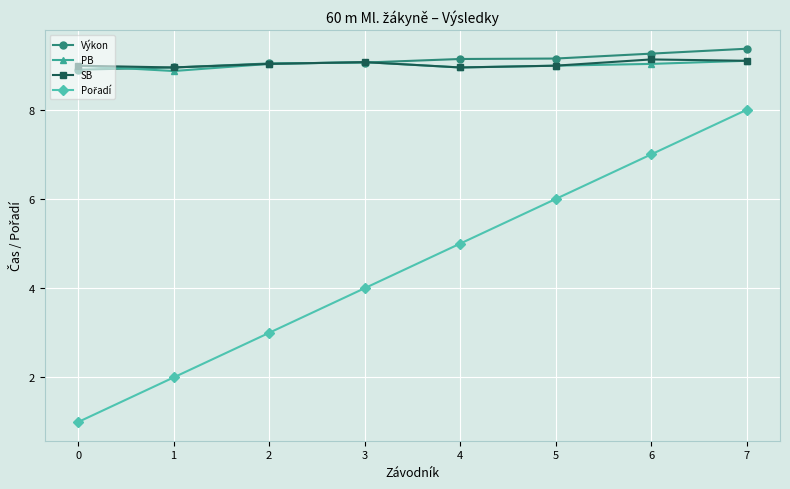

At which label is PB closest to 8?

1